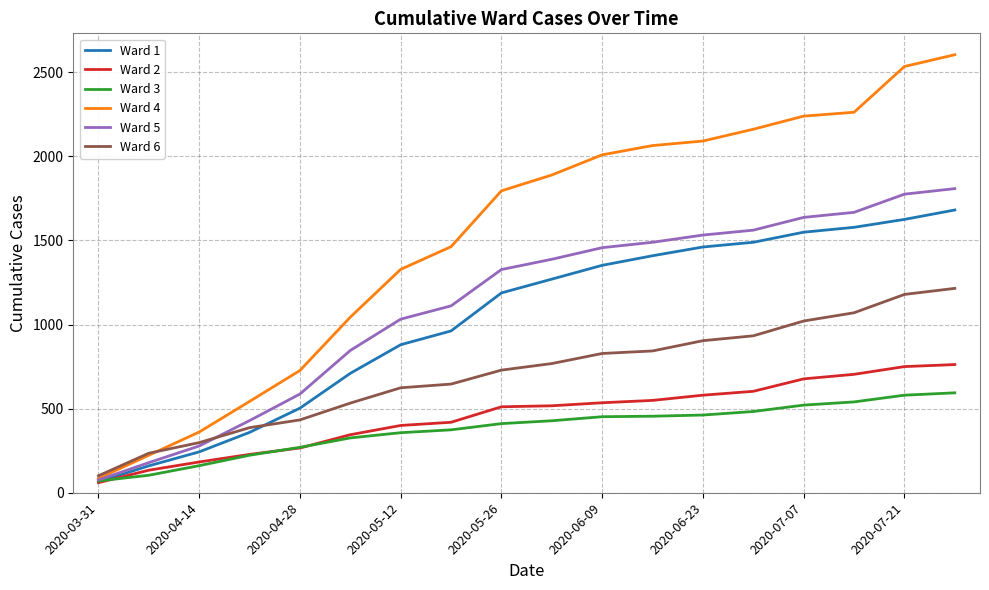

Which series has the widest spread of values?

Ward 4